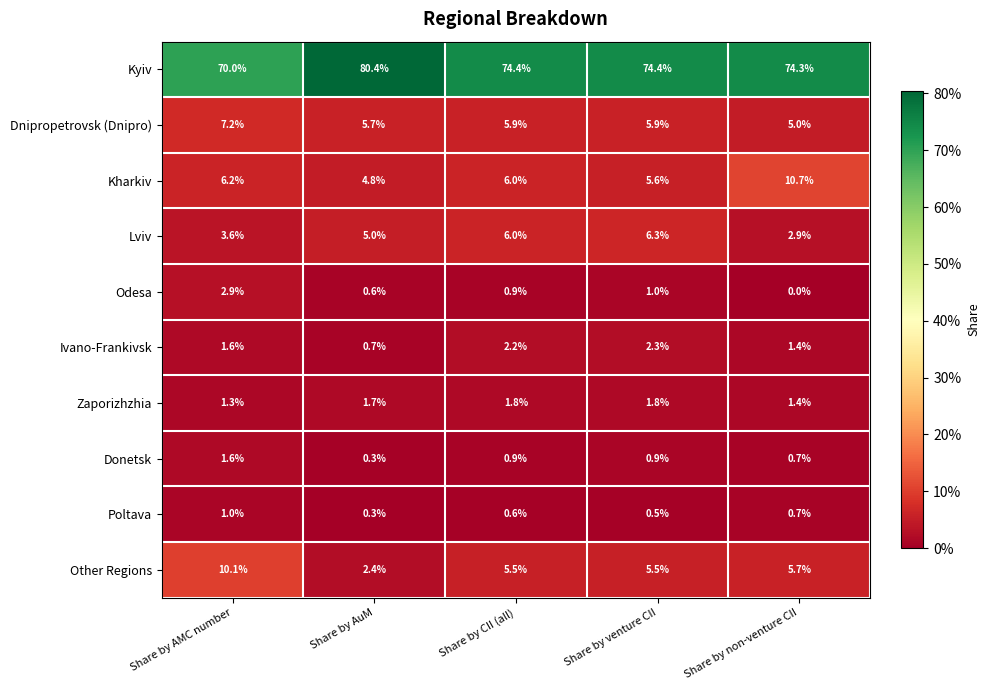

Which category has the highest value in the Kyiv series?

Share by AuM